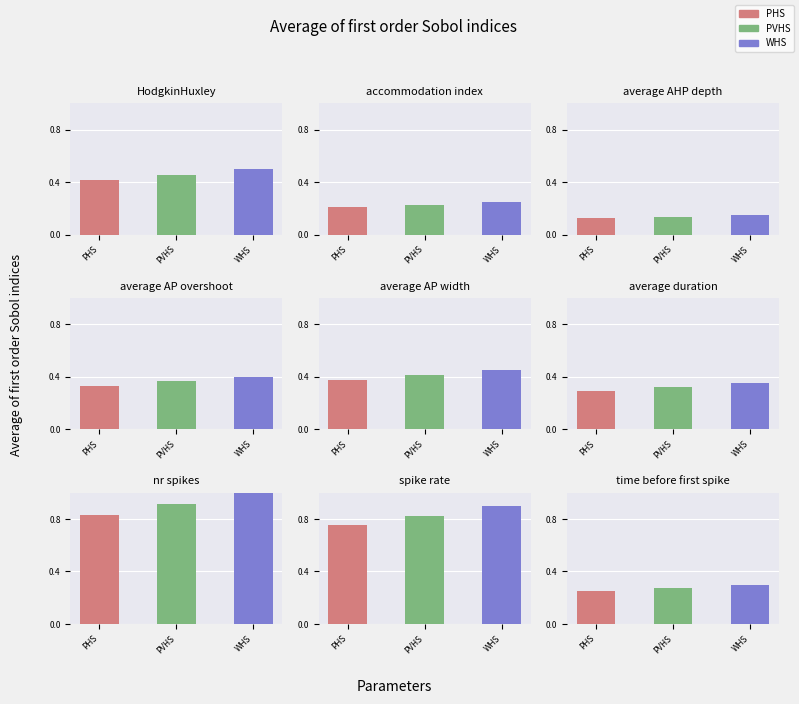

Rank the categories by value from lowest to highest.

PHS, PVHS, WHS